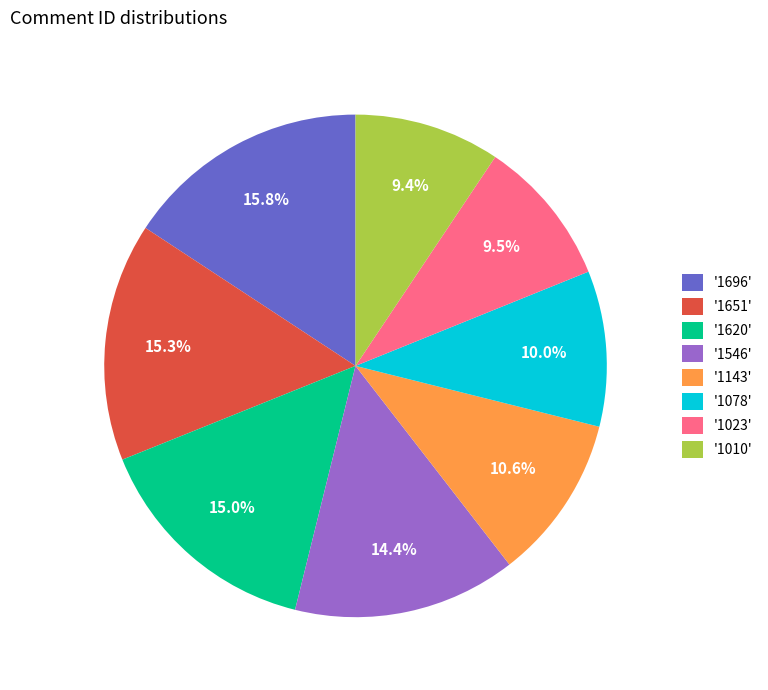

Is the sum of '1651' and '1696' greater than half?

No